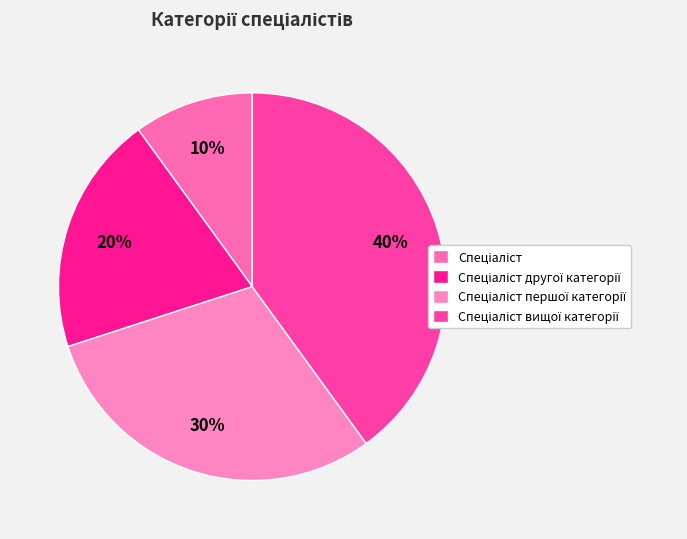

Do Спеціаліст другої категорії and Спеціаліст together represent more than half of the pie?

No